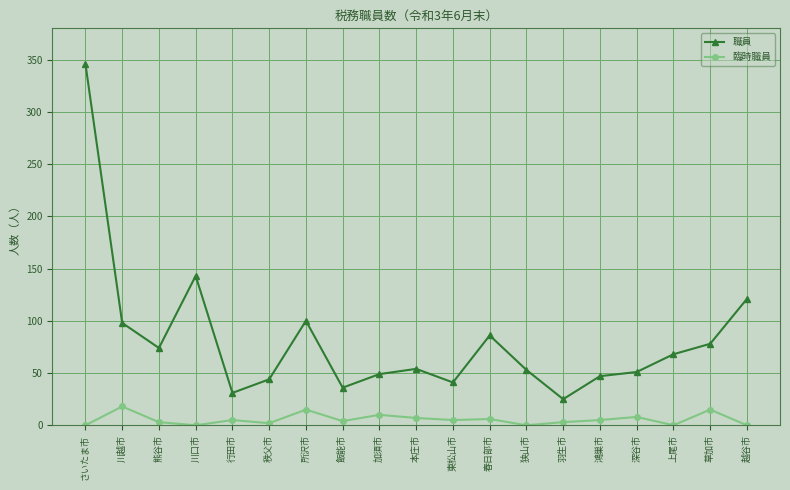

Which series changed the most between 秩父市 and 本庄市?

職員